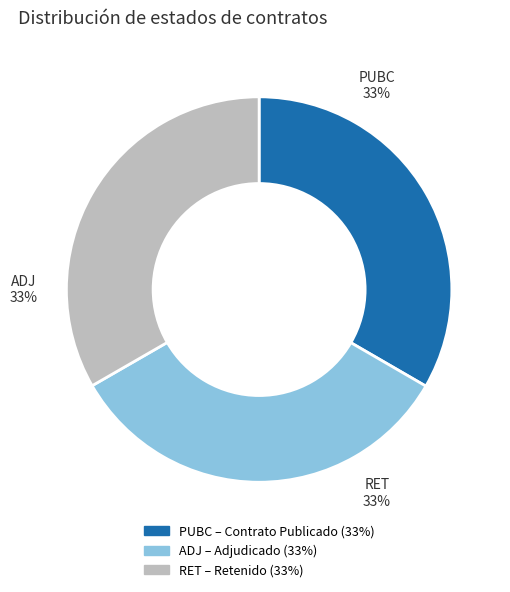

Approximately how many times larger is the value at ADJ compared to RET?

1.0